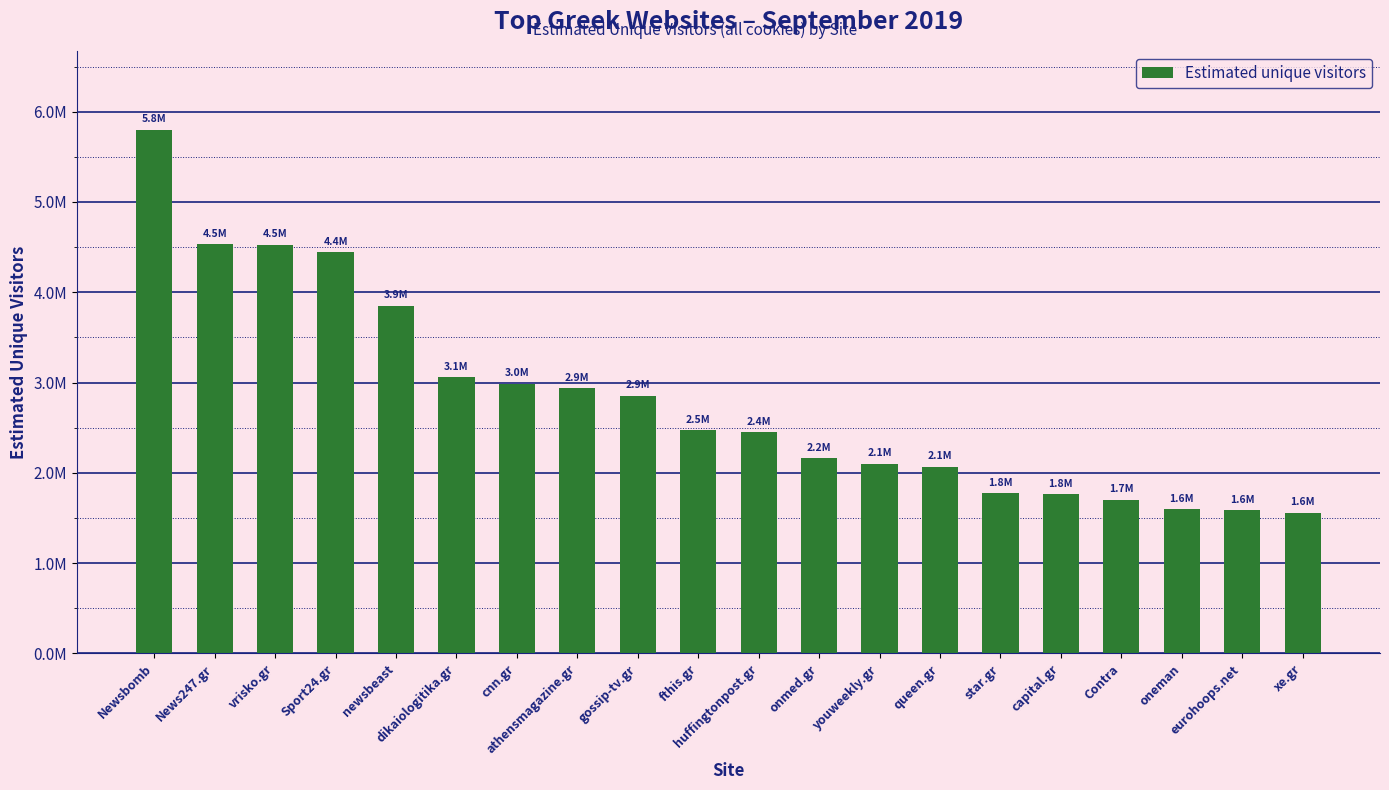

List the labels in order of value, largest first.

Newsbomb, News247.gr, vrisko.gr, Sport24.gr, newsbeast, dikaiologitika.gr, cnn.gr, athensmagazine.gr, gossip-tv.gr, fthis.gr, huffingtonpost.gr, onmed.gr, youweekly.gr, queen.gr, star.gr, capital.gr, Contra, oneman, eurohoops.net, xe.gr